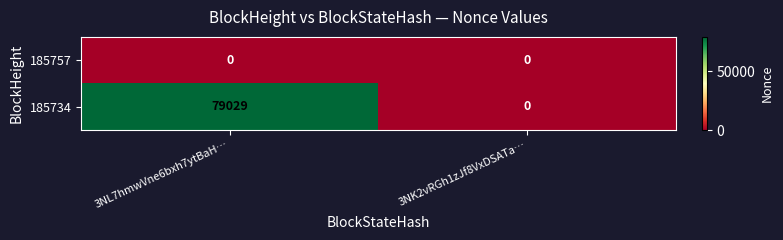

Is it true that 185734 equals 39294 at 3NK2vRGh1zJf8VxDSATa…?

False